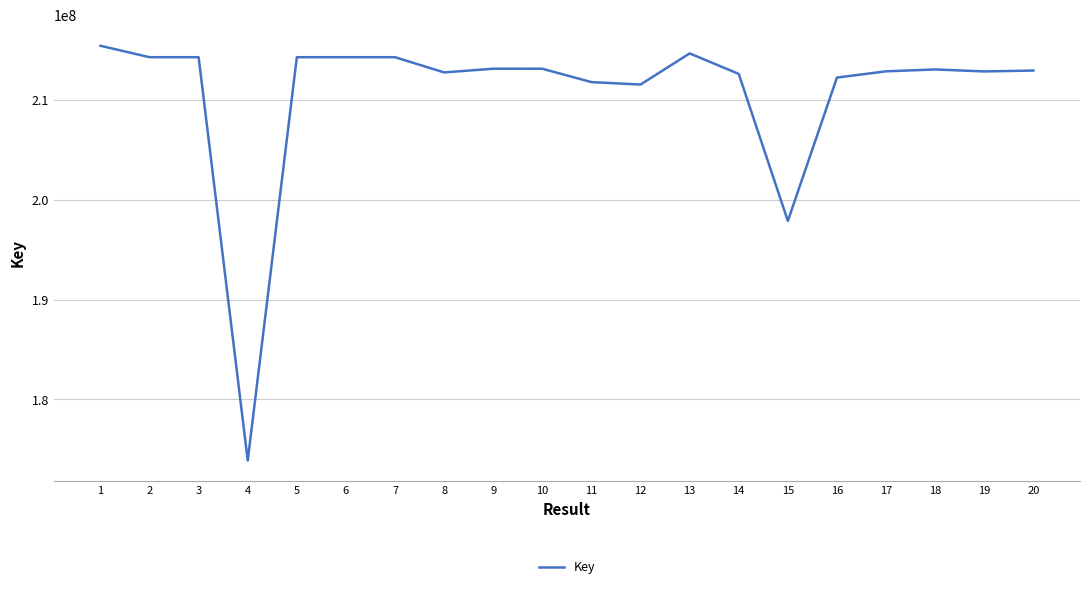

What is the difference between the maximum and minimum values?

41512818